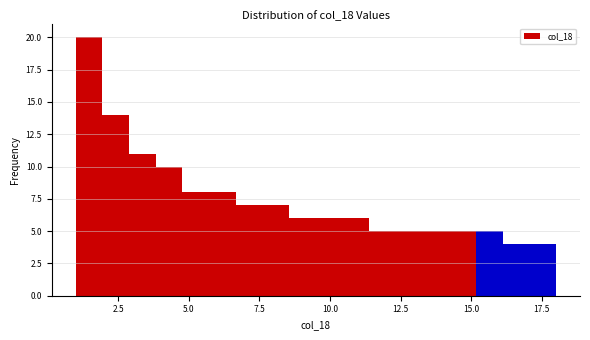

Read against the x-axis, roughly where is the centre of the tallest bar?

1.5